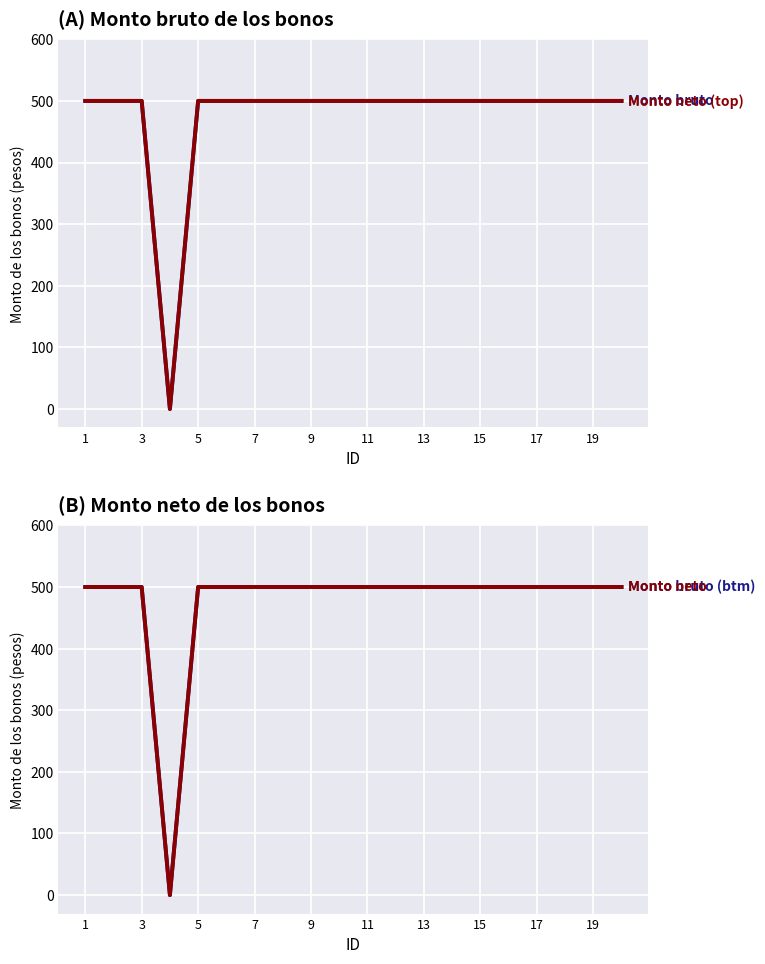

What is the average value of the Monto bruto series?

475